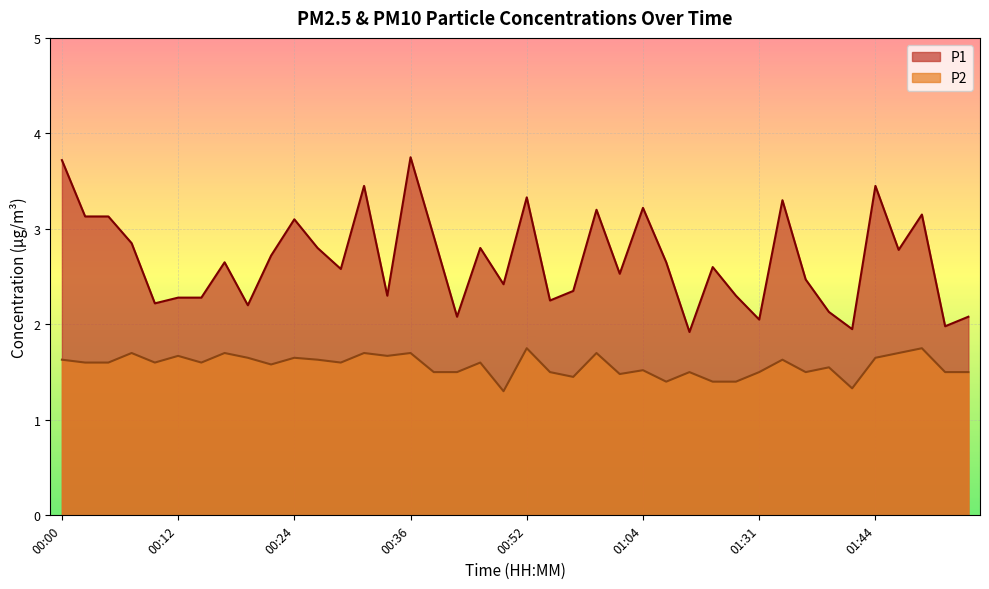

What position from the left is 00:19?

9